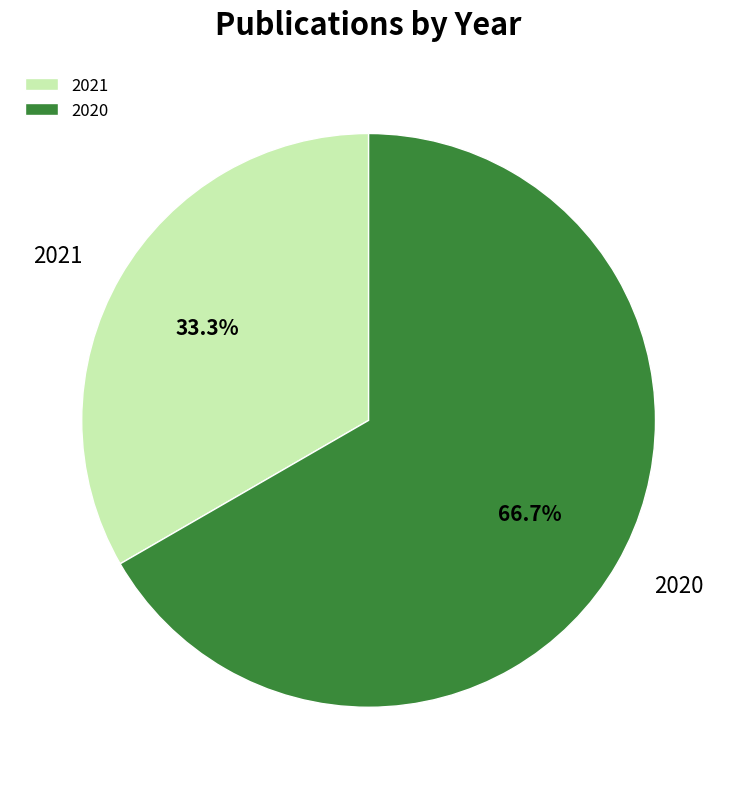

Does 2020 represent more than half of the total?

Yes